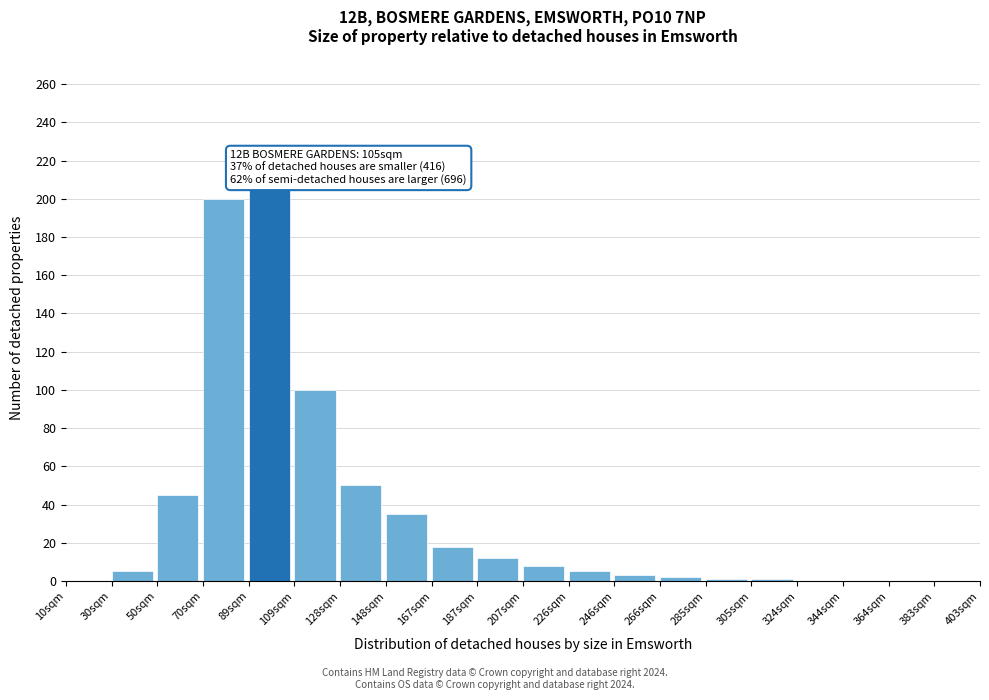

Between 128sqm and 10sqm, which is larger?

128sqm